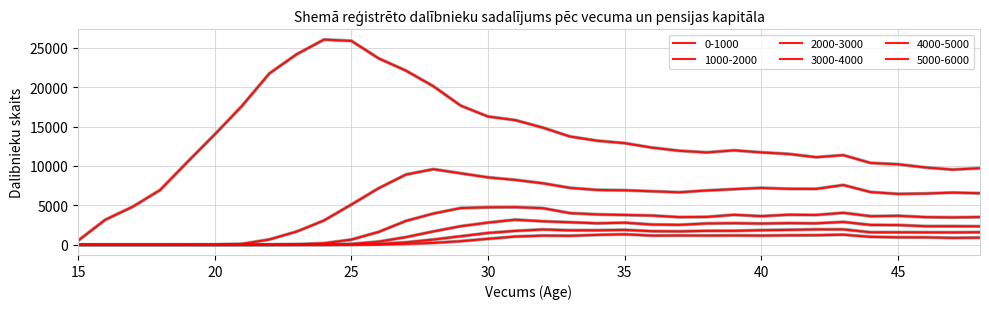

Does the chart display data point markers on the line(s)?

No